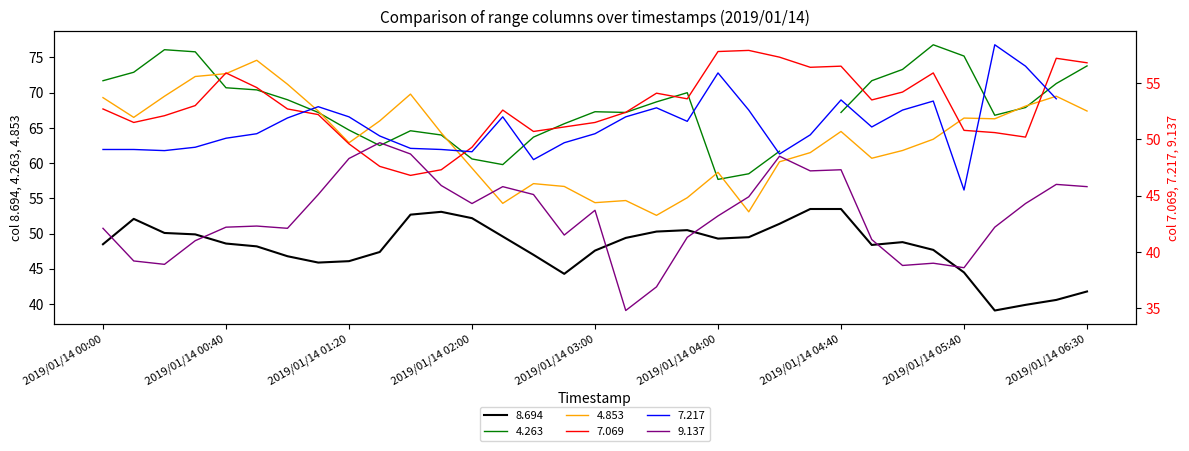

The value of 7.069 at 2019/01/14 06:10 is 78.9. True or false?

False